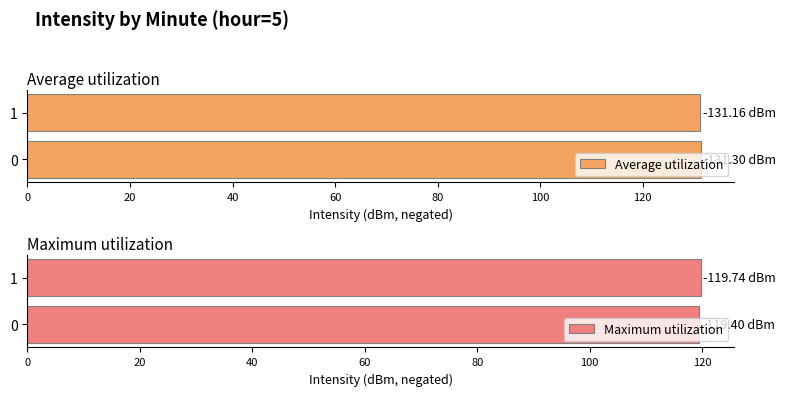

Does the chart contain any negative values?

No